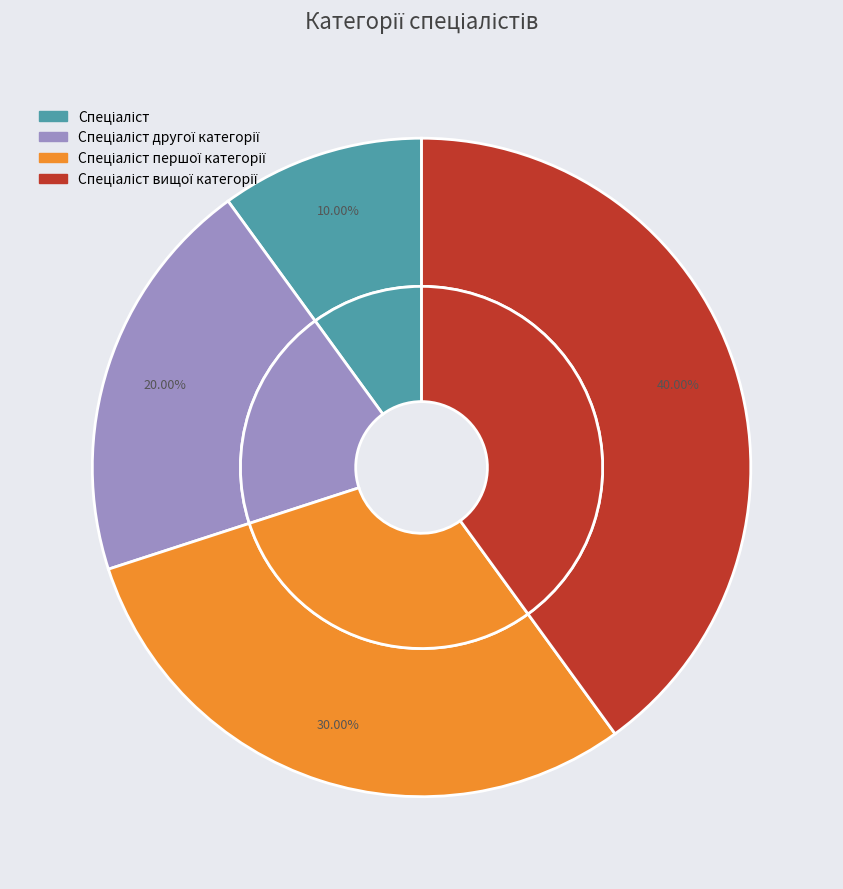

What percentage is the Спеціаліст другої категорії slice, to the nearest percent?

20%